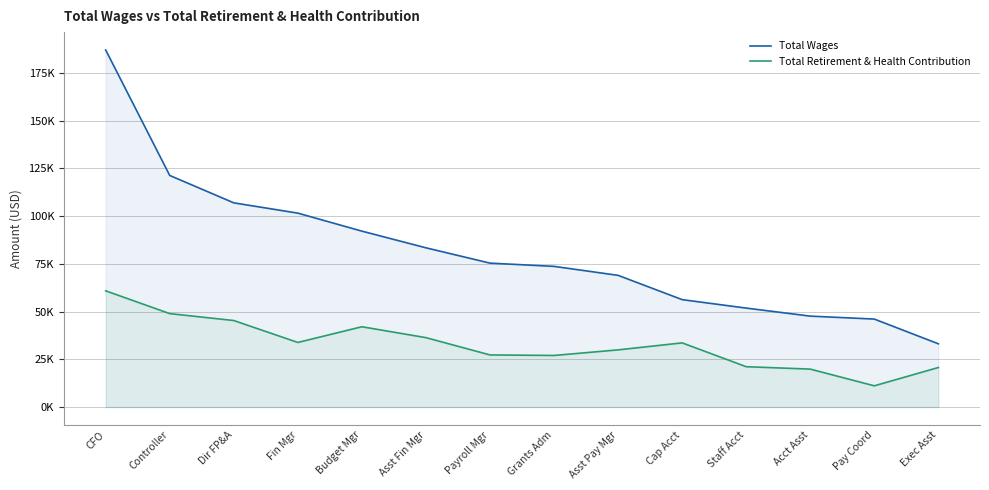

At which label is Total Retirement & Health Contribution closest to 36003?

Asst Fin Mgr